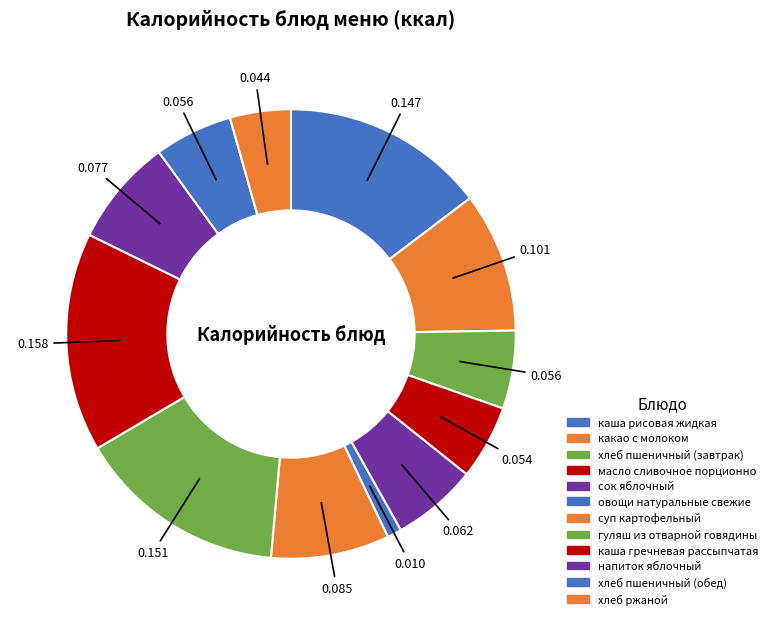

How many segments does this pie chart have?

12